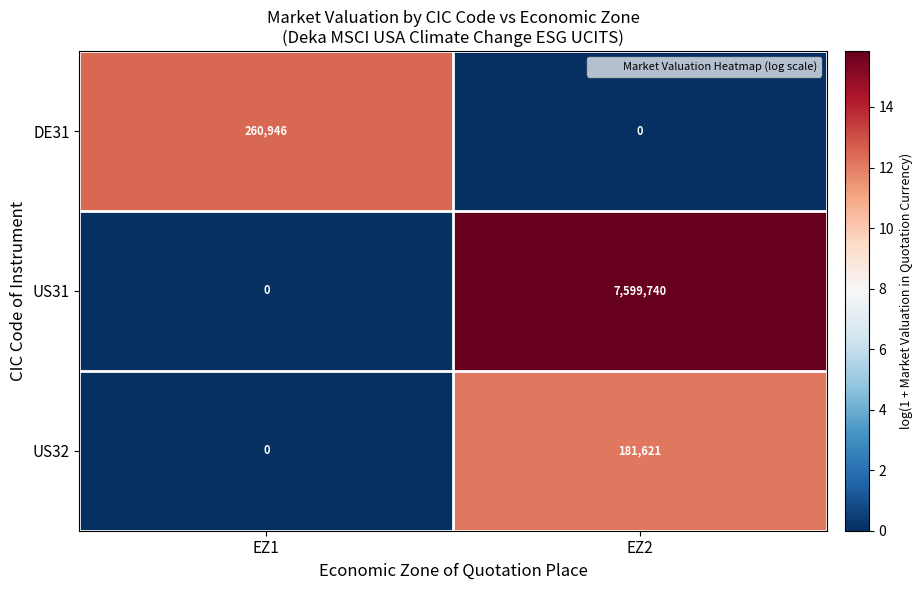

Rank the categories by DE31 value from highest to lowest.

EZ1, EZ2